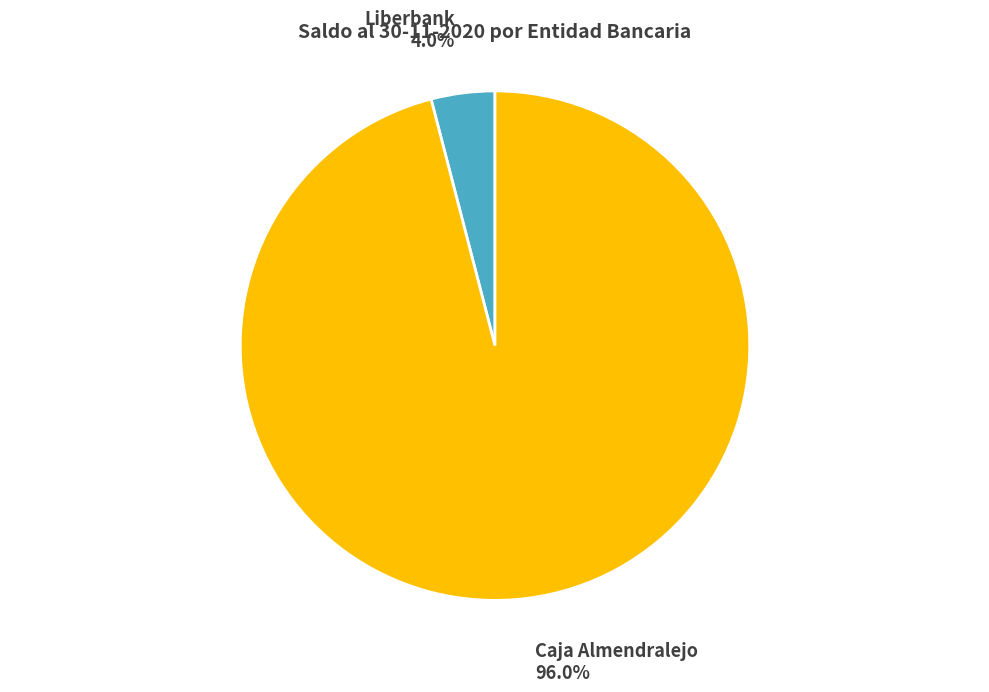

What is the majority slice?

Caja Almendralejo